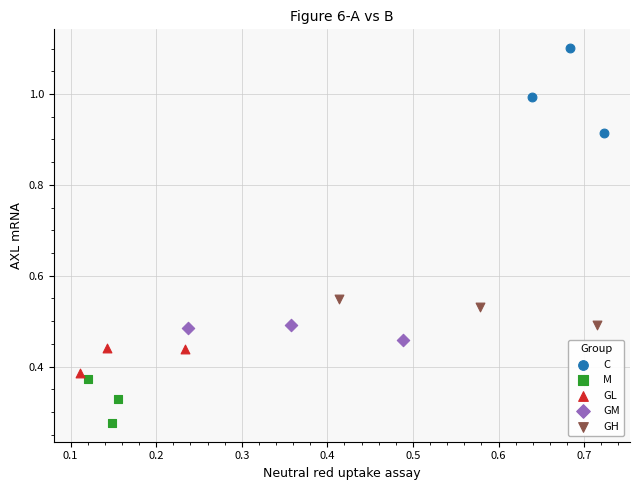

Which series contains the lowest Y value?

M